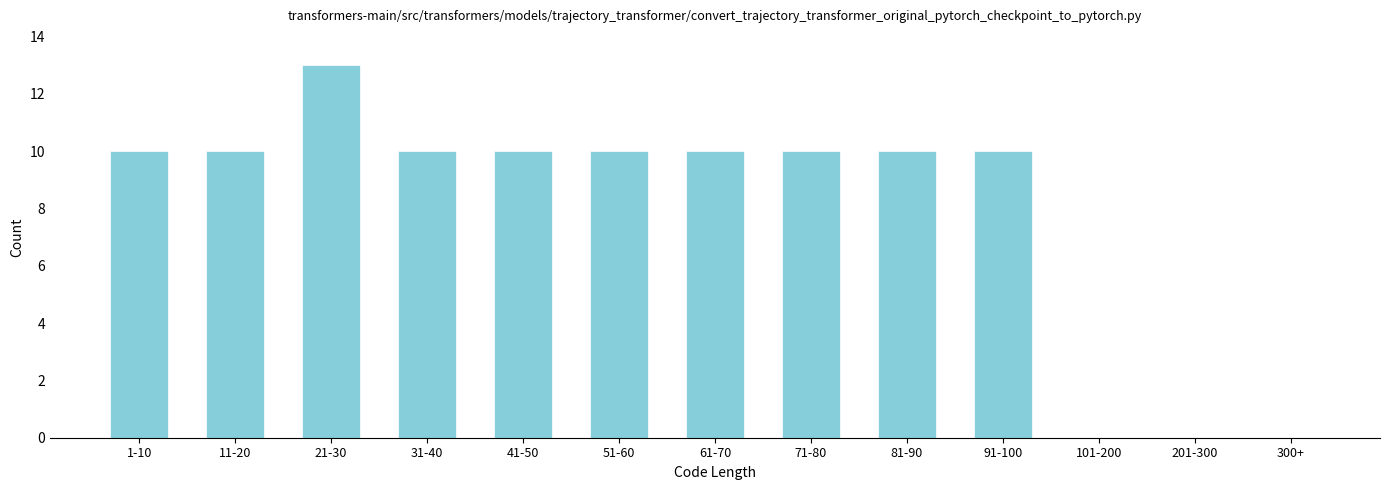

Reading left to right, transcribe all the data shown in this chart.

1-10=10	11-20=10	21-30=13	31-40=10	41-50=10	51-60=10	61-70=10	71-80=10	81-90=10	91-100=10	101-200=0	201-300=0	300+=0